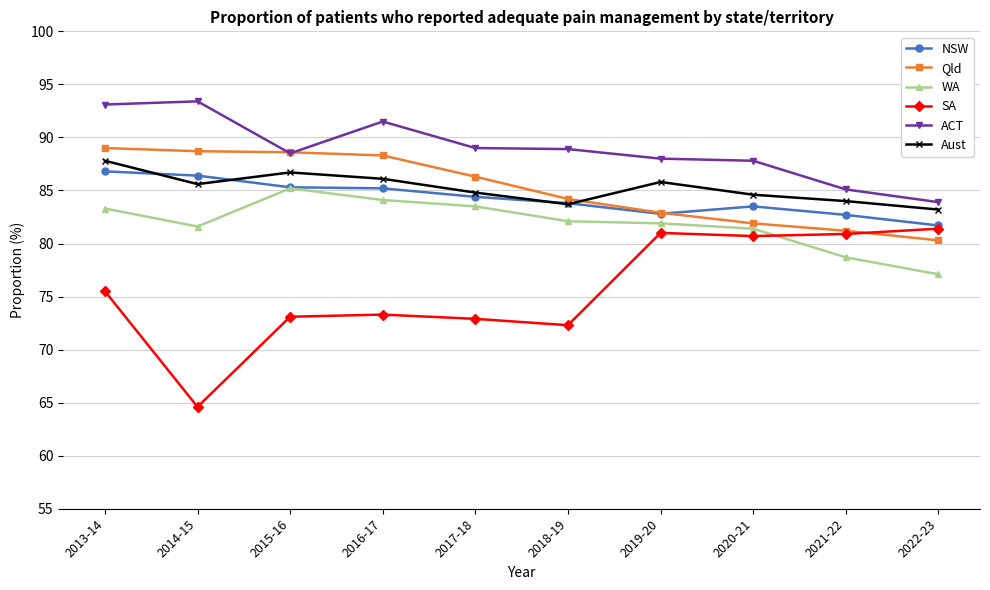

Is this an area chart (filled region under the line)?

No